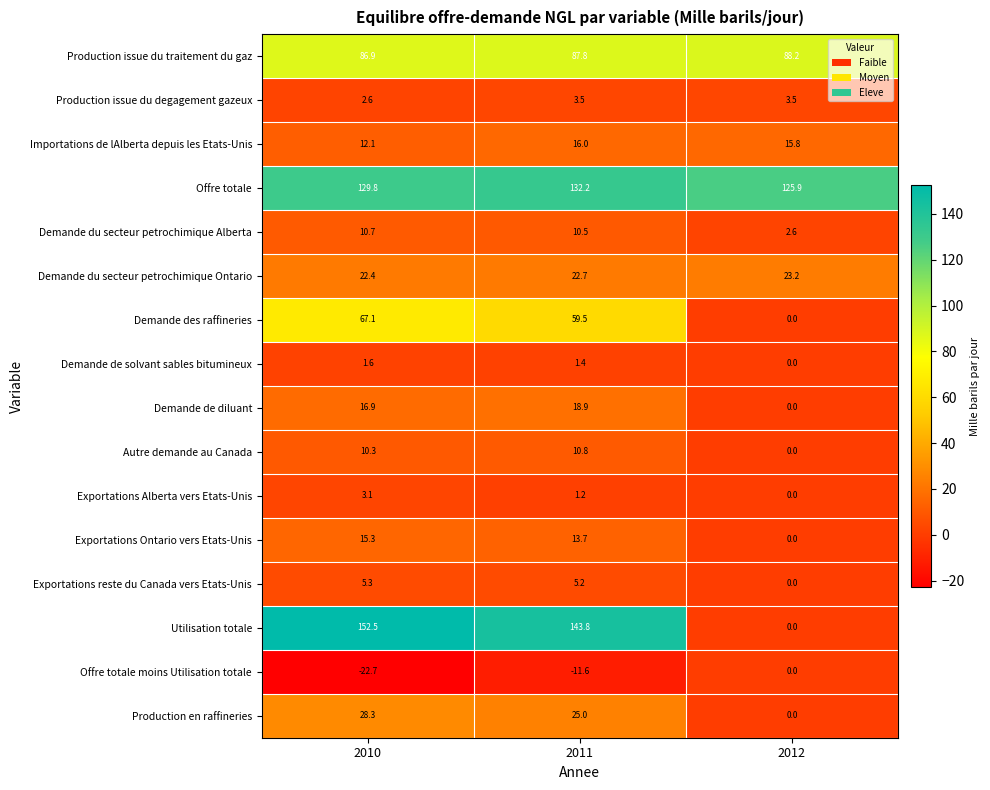

At which label does Production issue du degagement gazeux first exceed 3?

2011